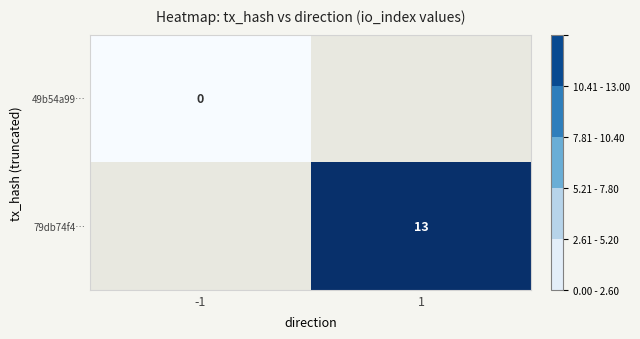

The value of 79db74f4… at 1 is 20. True or false?

False